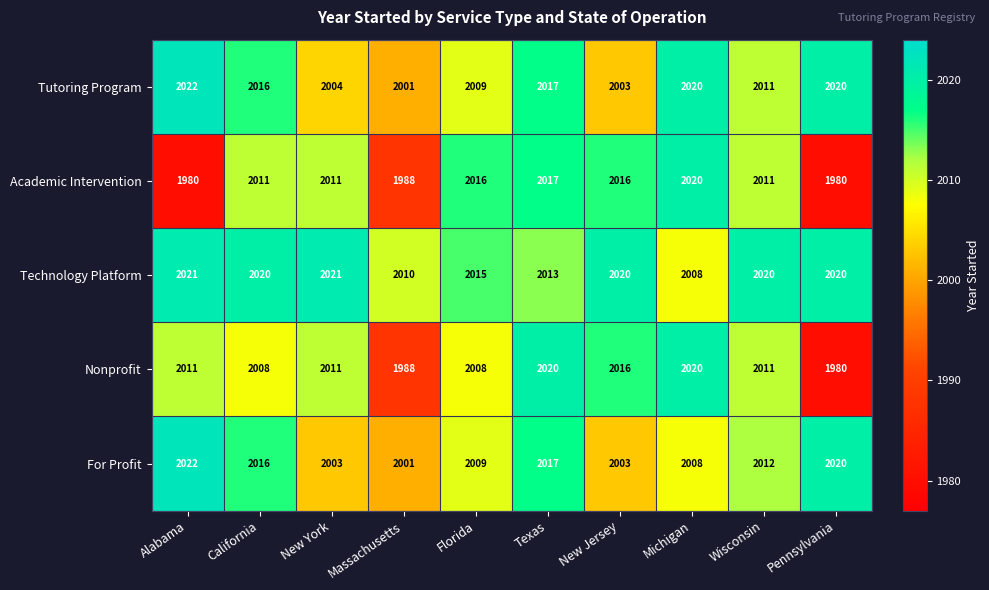

Is it true that Tutoring Program equals 2020 at Pennsylvania?

True